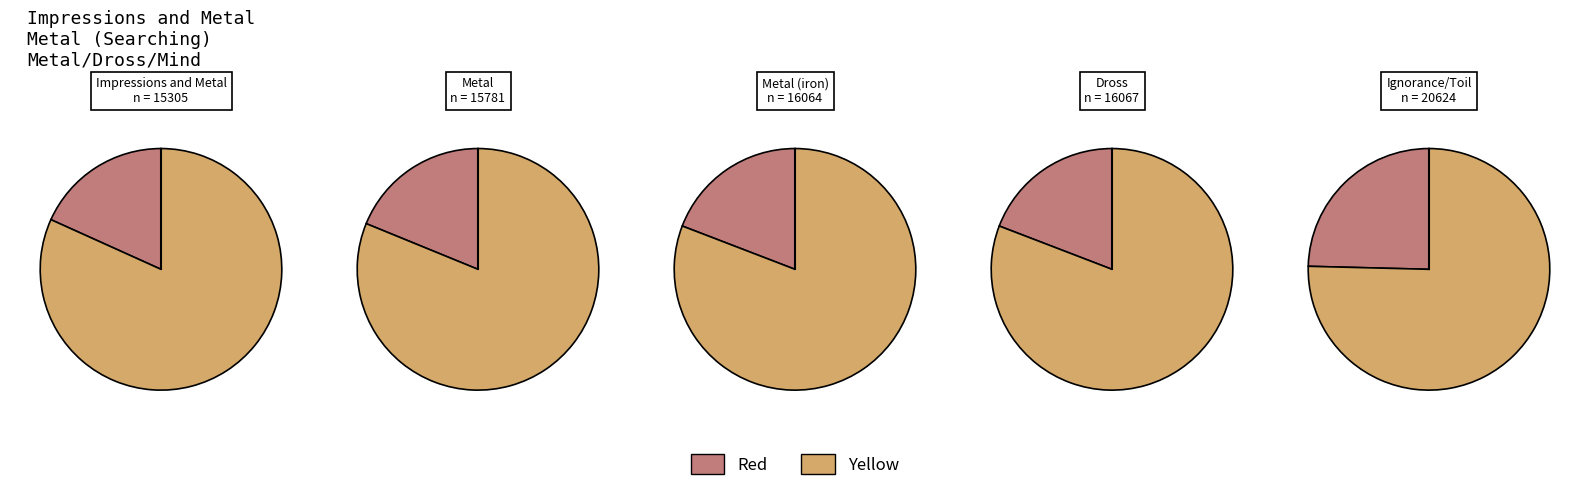

Rank the categories by value from lowest to highest.

Impressions and Metal, Metal, Metal (iron), Dross, Ignorance/Toil